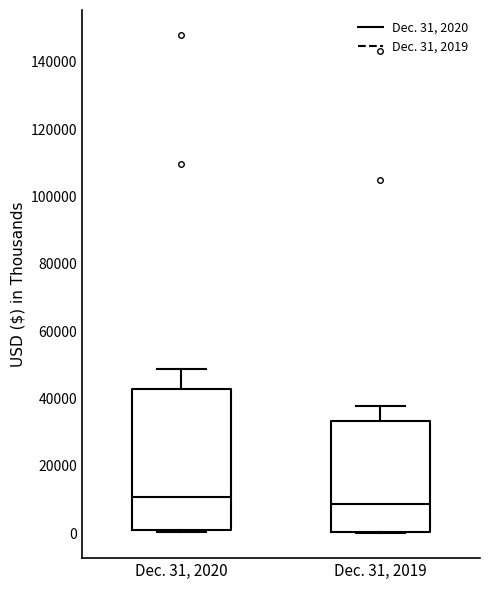

Comparing the boxes themselves (not the whiskers), which one is the tallest?

Dec. 31, 2020